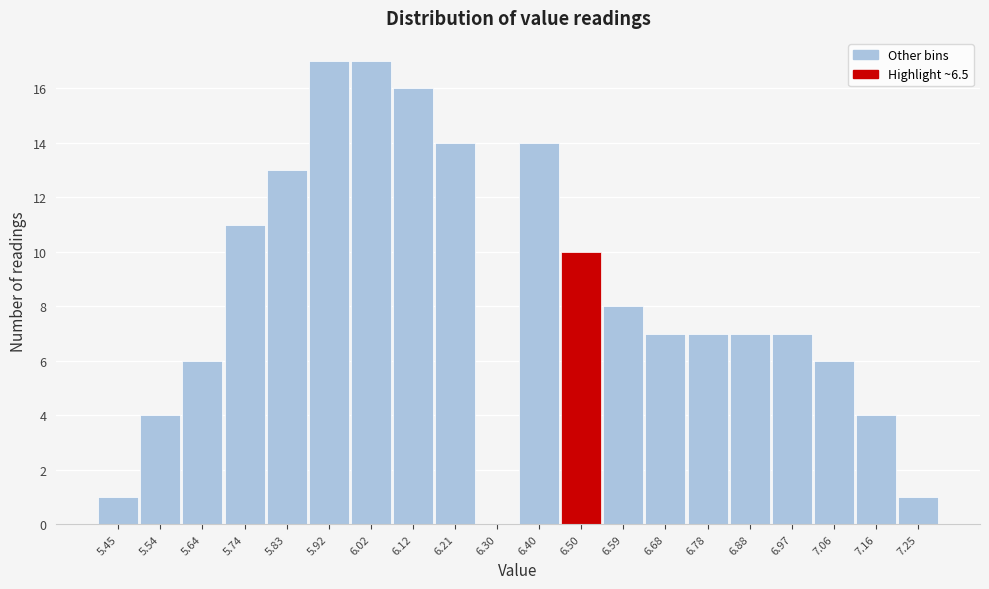

Reading left to right, extract all data points from this chart.

5.45=1	5.54=4	5.64=6	5.74=11	5.83=13	5.92=17	6.02=17	6.12=16	6.21=14	6.30=0	6.40=14	6.50=10	6.59=8	6.68=7	6.78=7	6.88=7	6.97=7	7.06=6	7.16=4	7.25=1